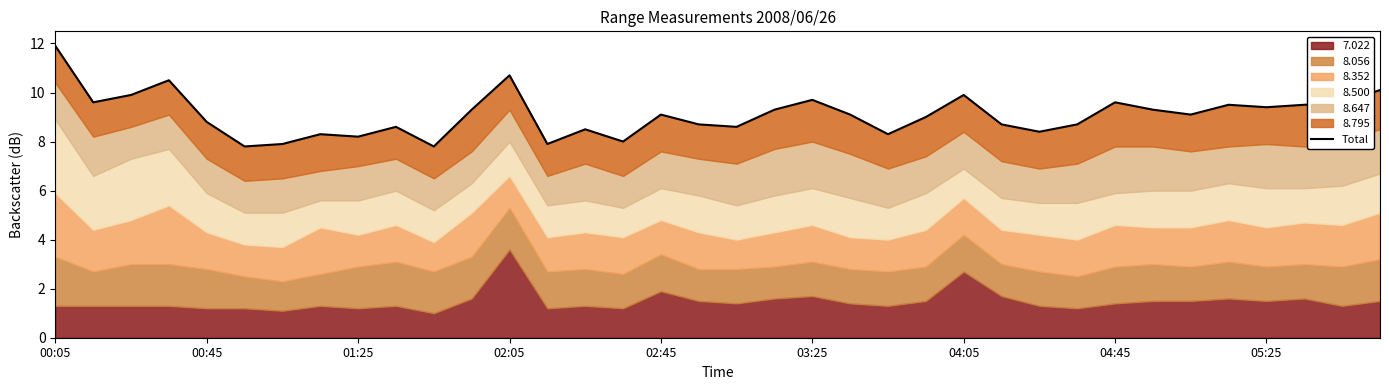

Rank the categories by value from highest to lowest.

00:05, 12, 02:05, 35, 01:25, 24, 20, 00:45, 34, 28, 31, 33, 32, 19, 29, 11, 16, 21, 30, 23, 02:45, 17, 25, 27, 18, 9, 14, 26, 04:45, 22, 05:25, 15, 04:05, 13, 10, 03:25